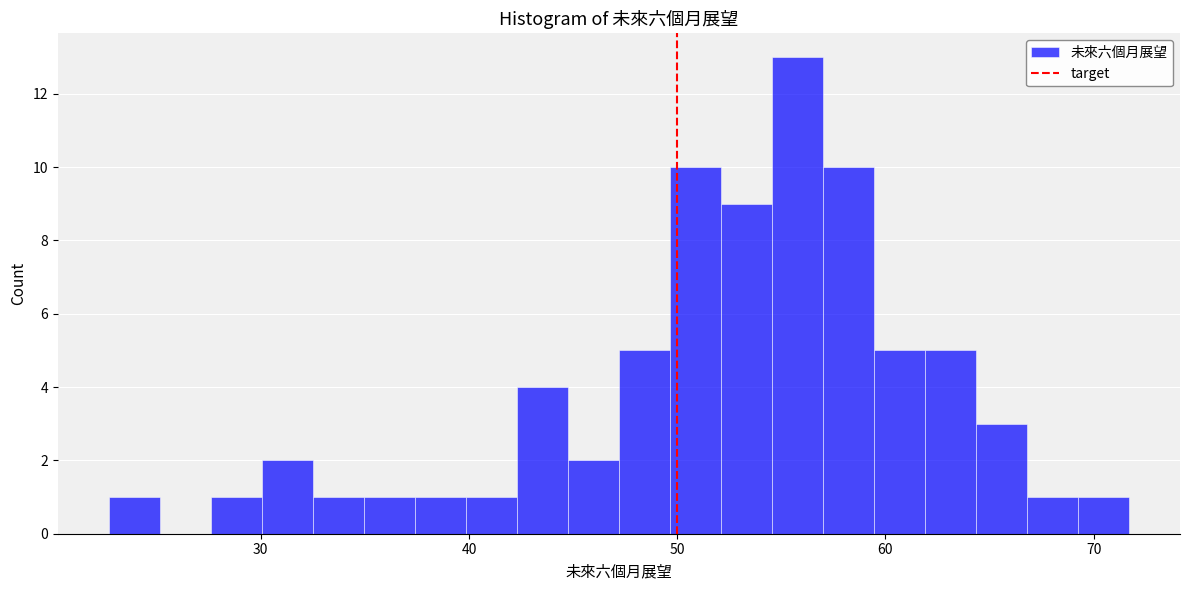

Read against the x-axis, roughly where is the centre of the tallest bar?

56